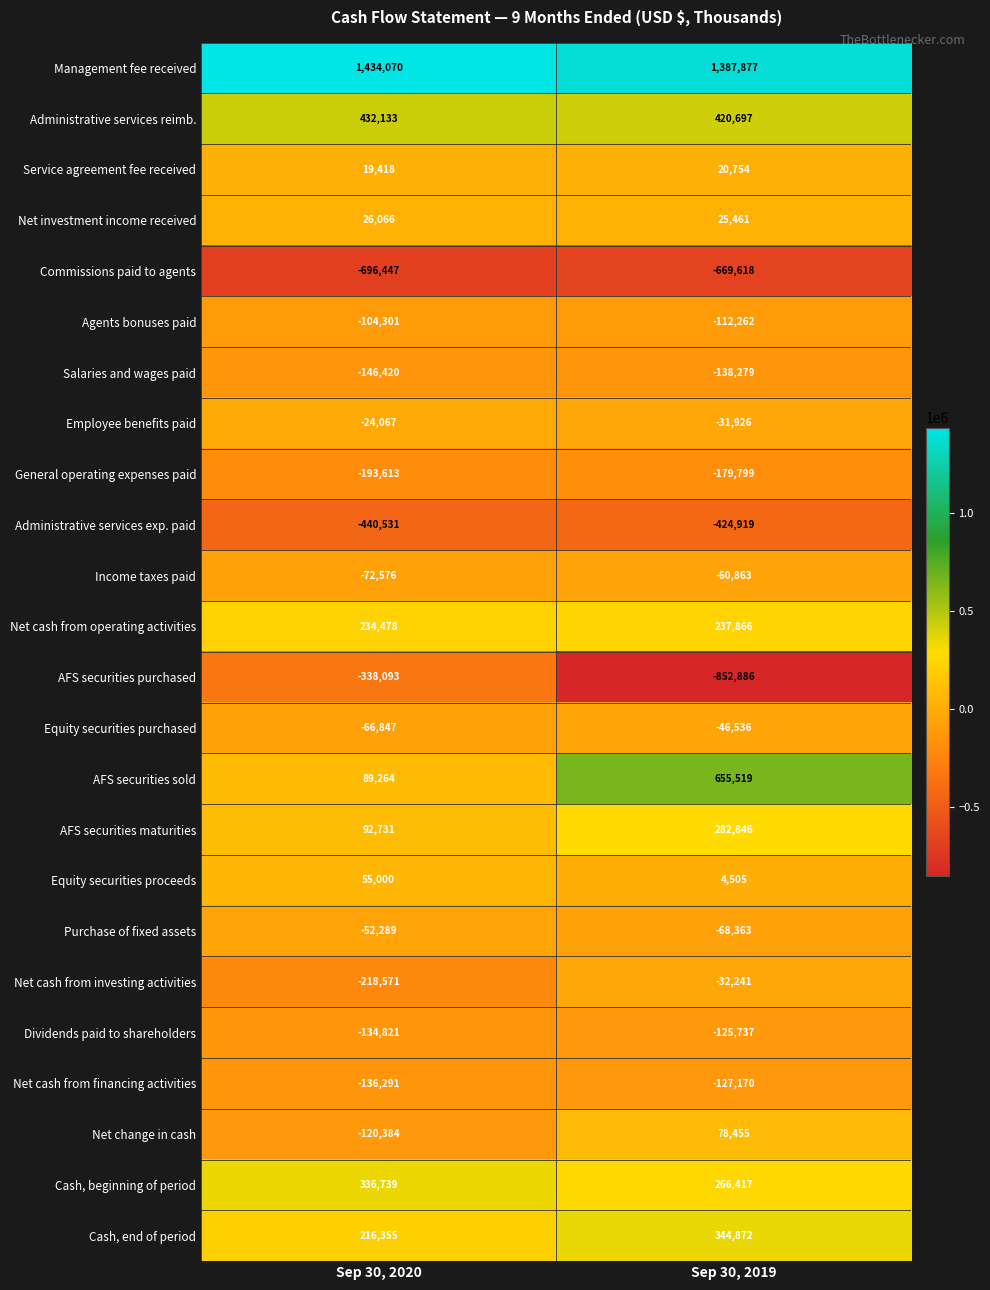

List the series in order of their peak value, highest first.

Management fee received, AFS securities sold, Administrative services reimb., Cash, end of period, Cash, beginning of period, AFS securities maturities, Net cash from operating activities, Net change in cash, Equity securities proceeds, Net investment income received, Service agreement fee received, Employee benefits paid, Net cash from investing activities, Equity securities purchased, Purchase of fixed assets, Income taxes paid, Agents bonuses paid, Dividends paid to shareholders, Net cash from financing activities, Salaries and wages paid, General operating expenses paid, AFS securities purchased, Administrative services exp. paid, Commissions paid to agents